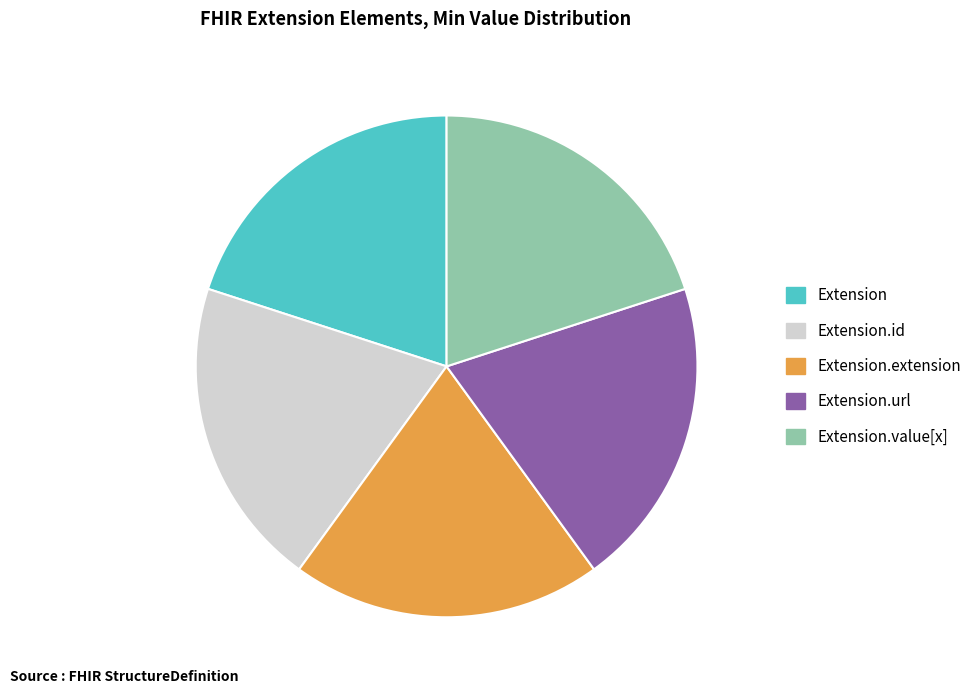

Is there any slice that represents more than half of the pie?

No